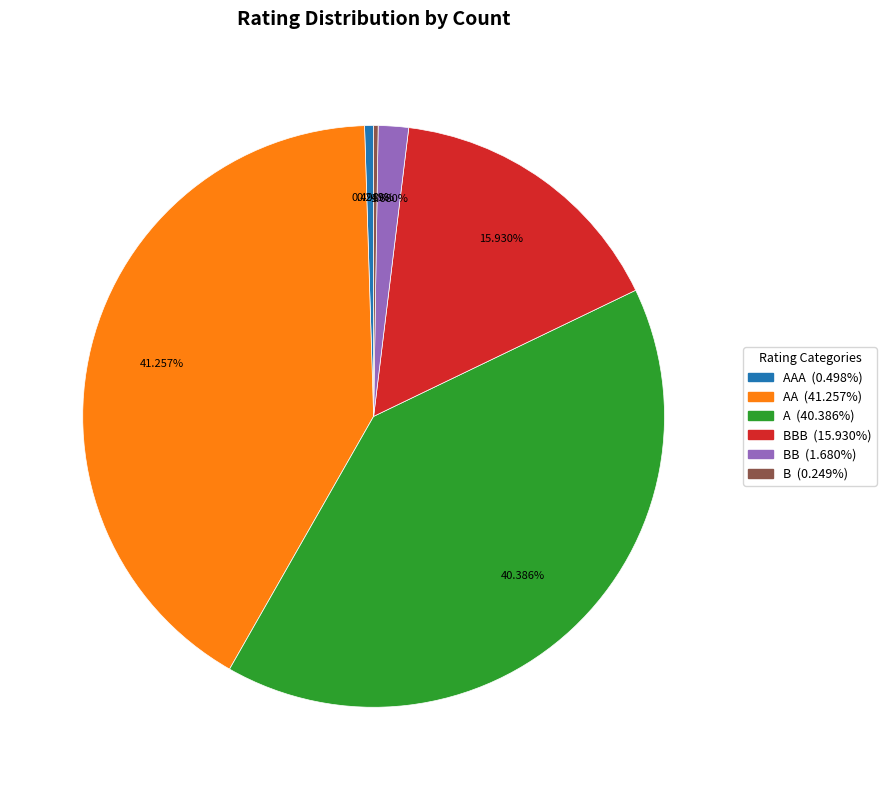

Is there any slice that represents more than half of the pie?

No